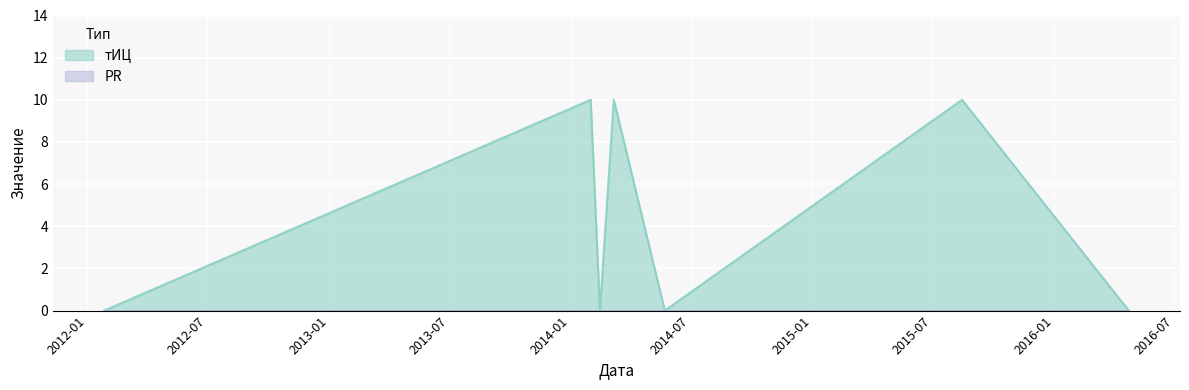

What is the average value?

4